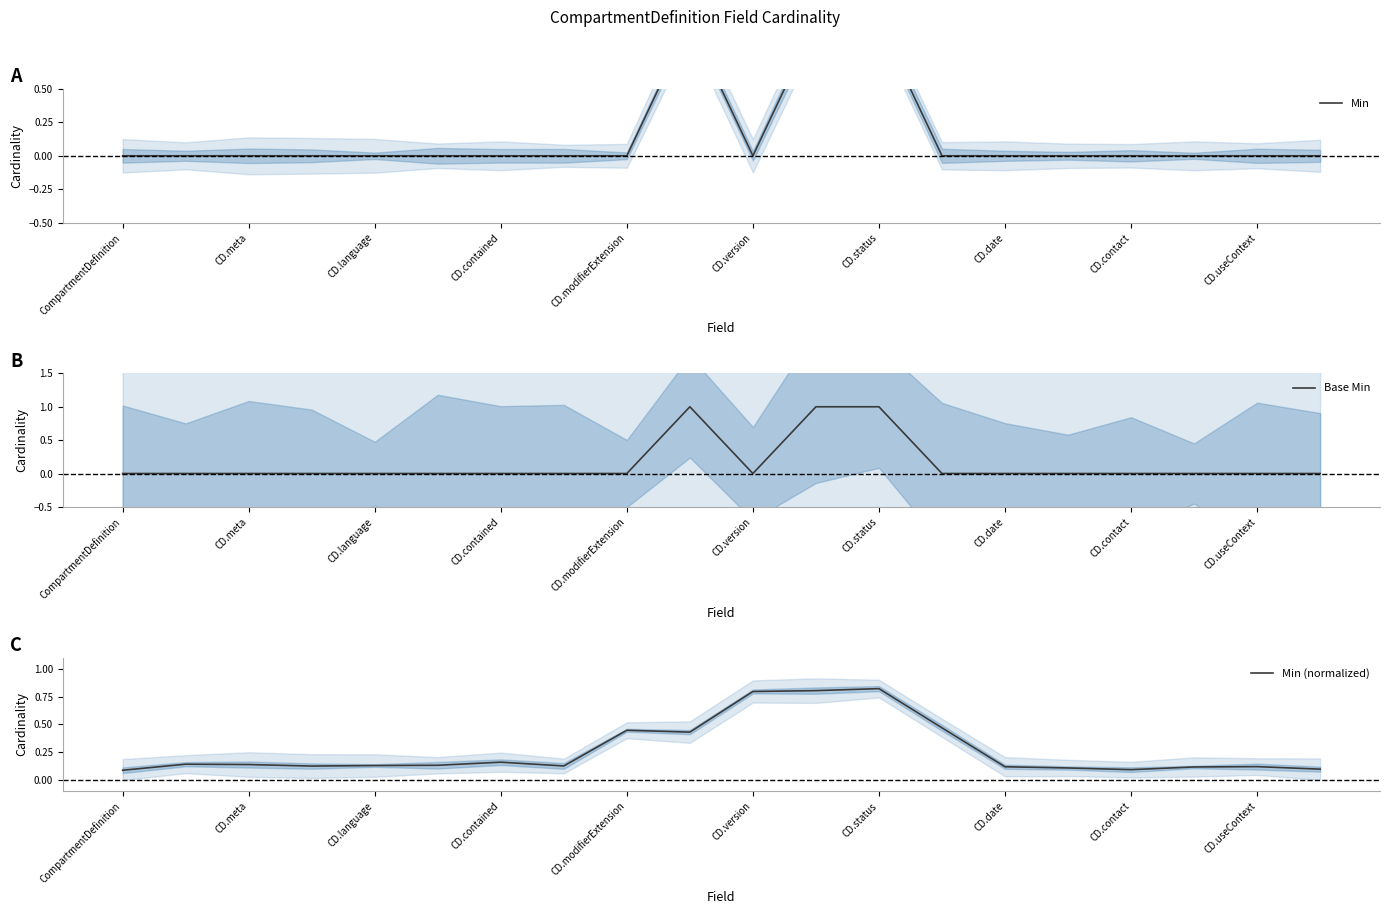

Is it true that Base Min equals 1 at CD.contained?

False